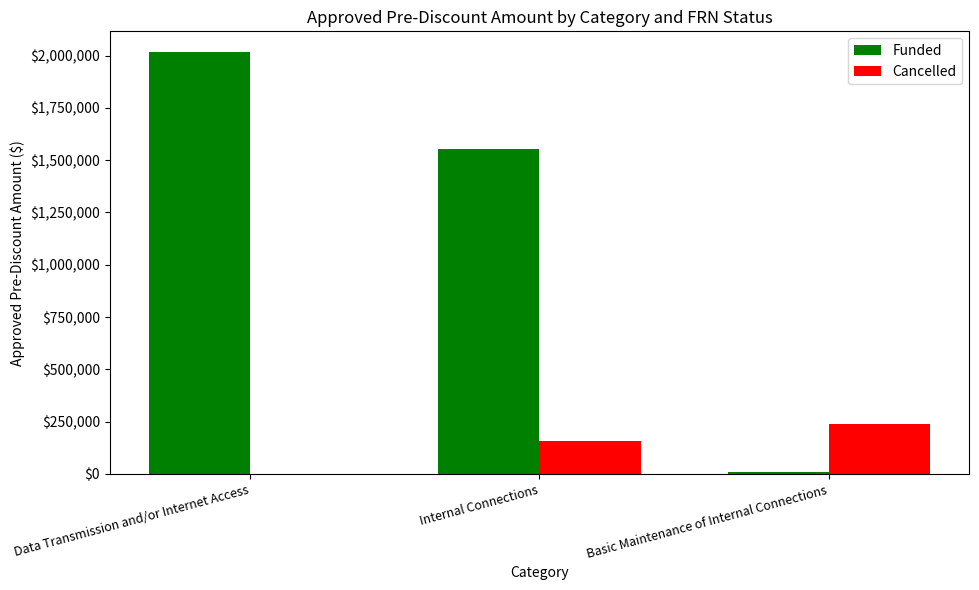

True or false: Funded has a value of 3164750.7 at Data Transmission and/or Internet Access.

False